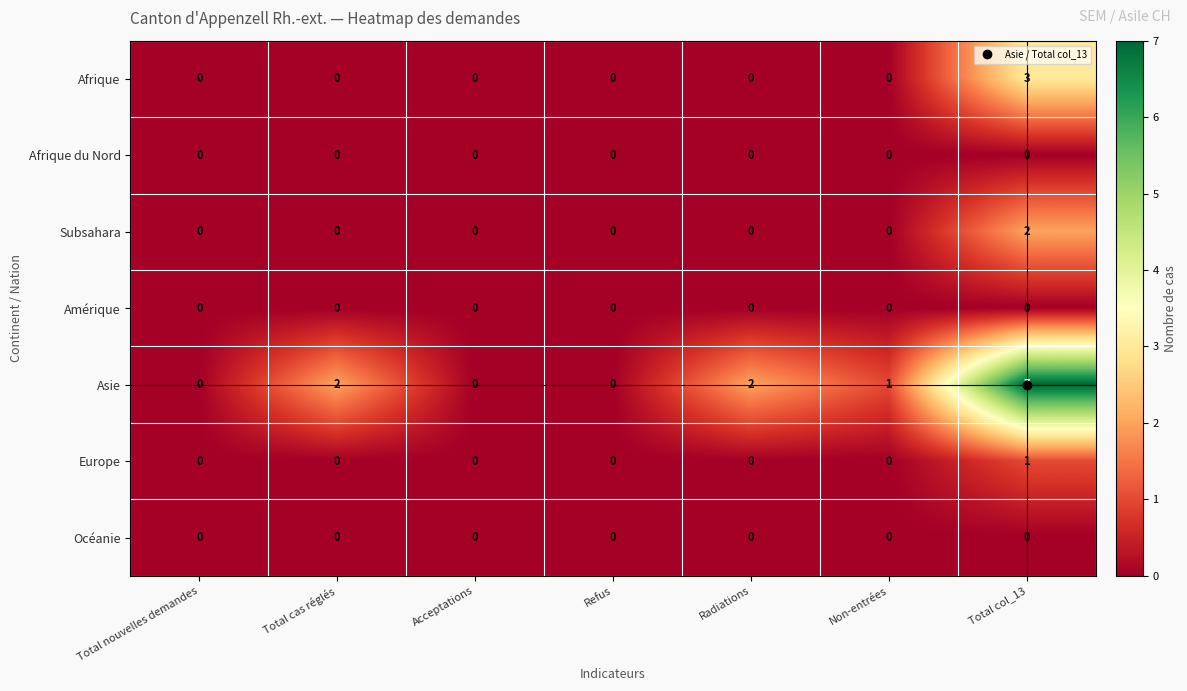

The value of Afrique at Radiations is 2. True or false?

False